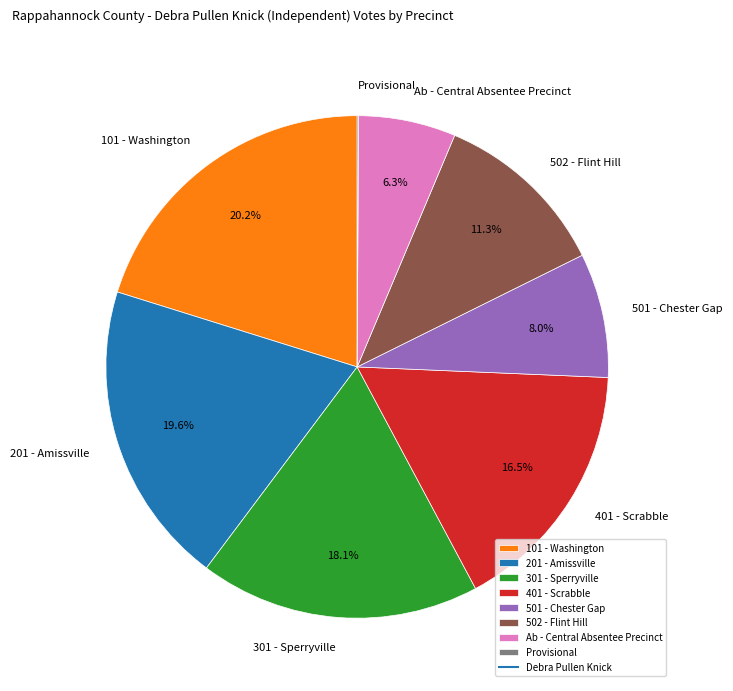

Is there a majority slice in this chart?

No